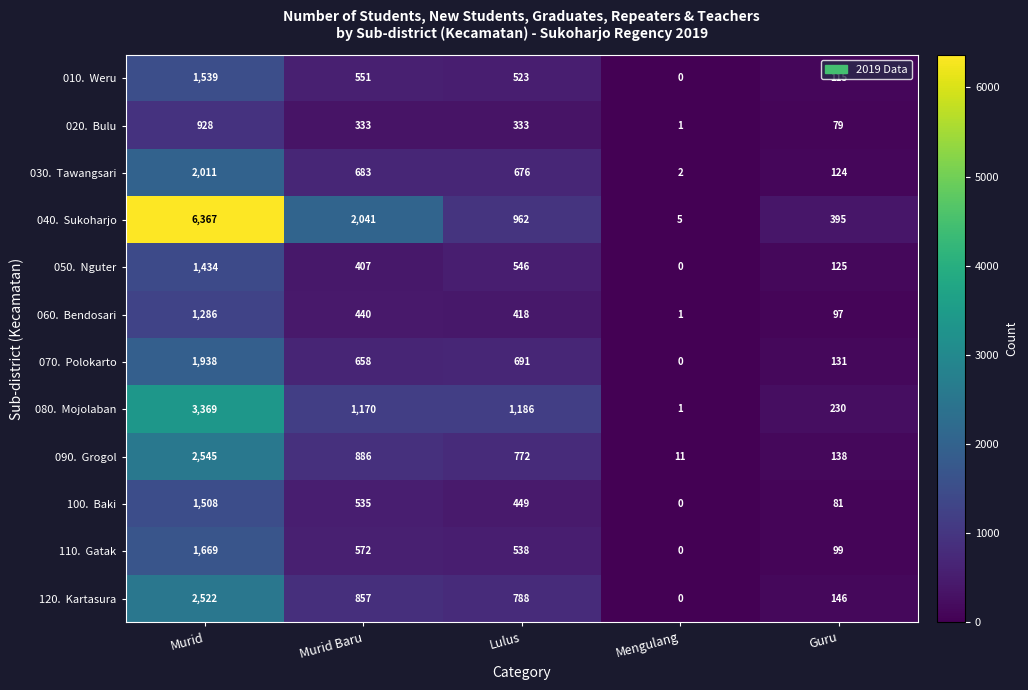

What is the spread (max minus min) of values at Lulus?

853